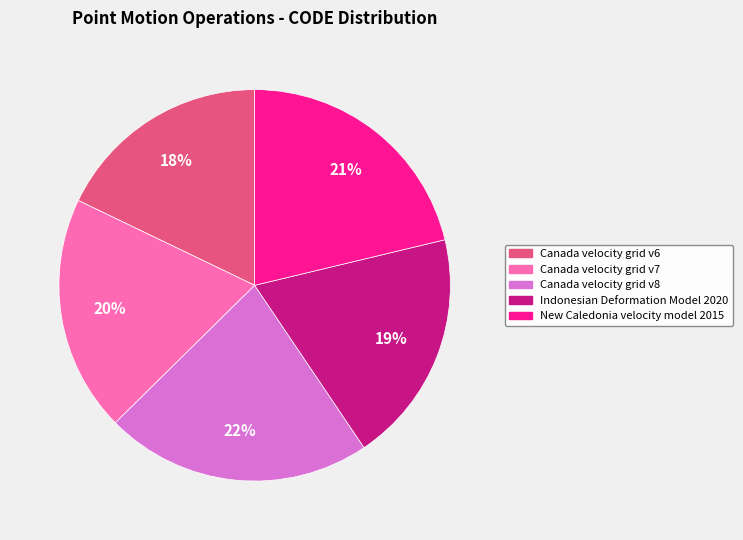

Count the number of slices in the pie.

5